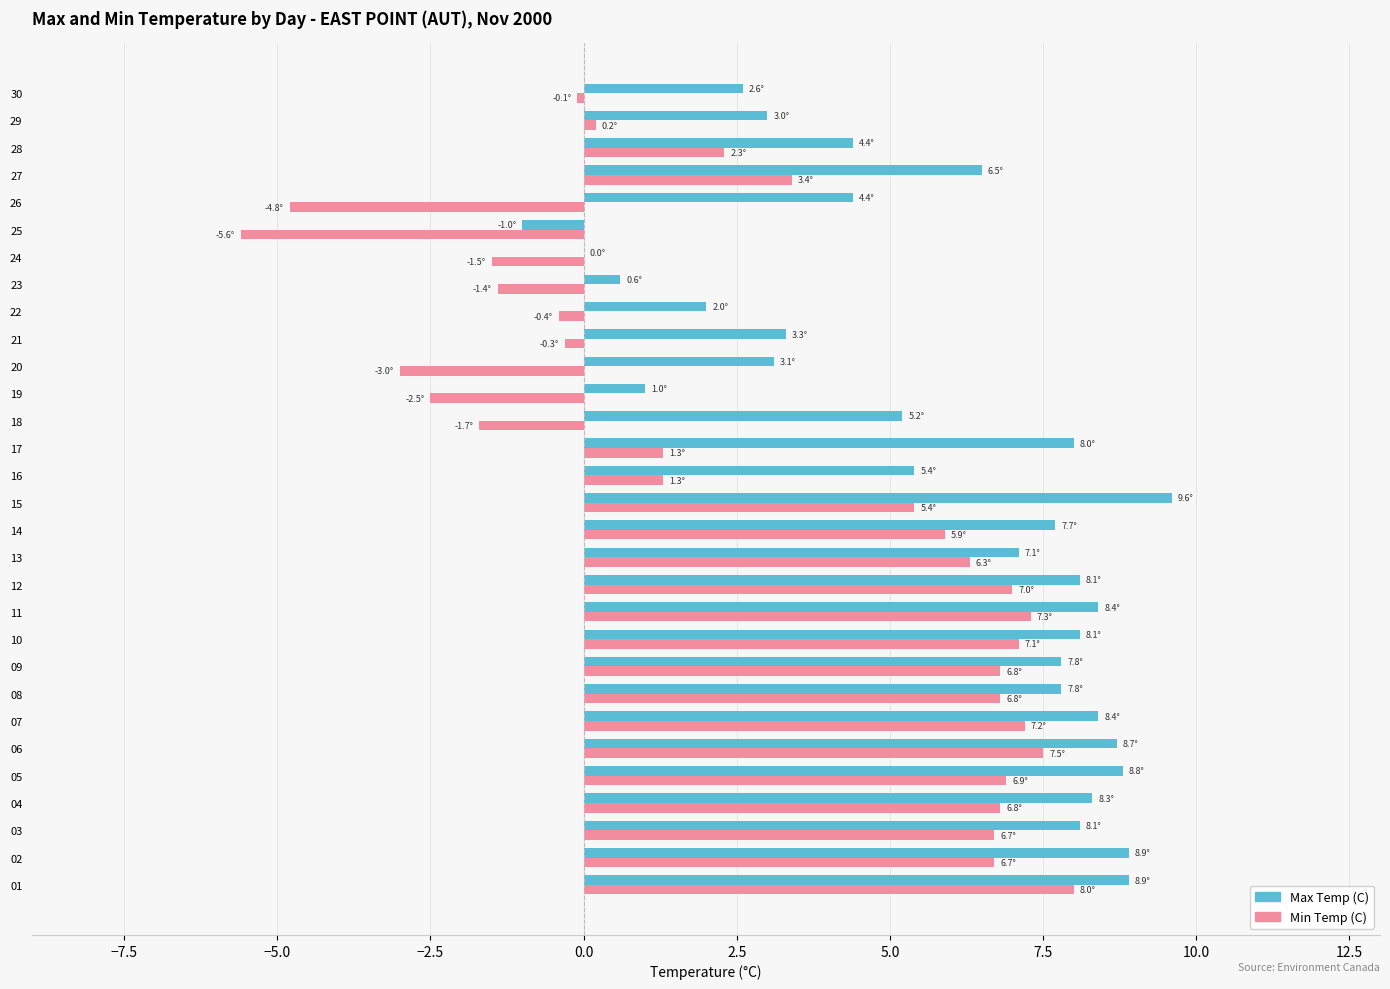

What is the total value across all series at 12?

15.1